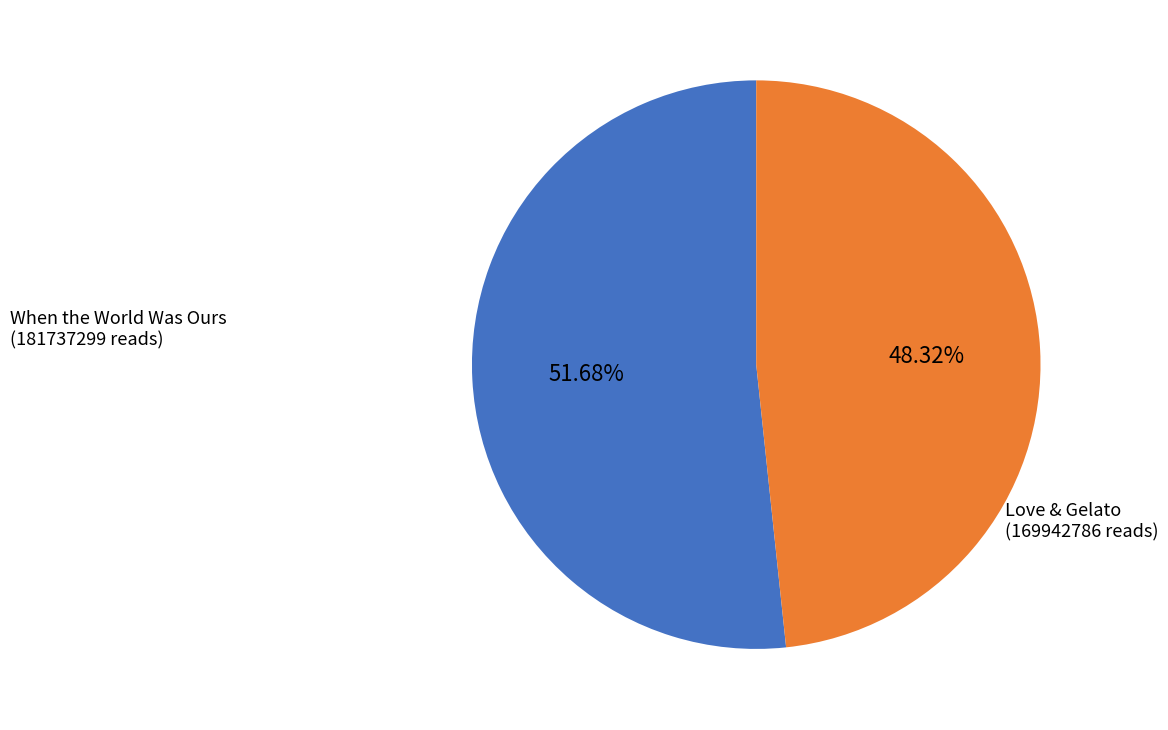

To the nearest percent, what portion does When the World Was Ours represent?

52%